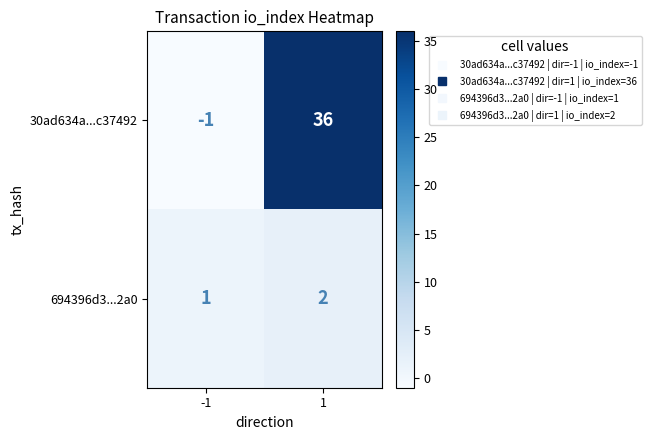

What is the sum of all 694396d3...2a0 values?

3